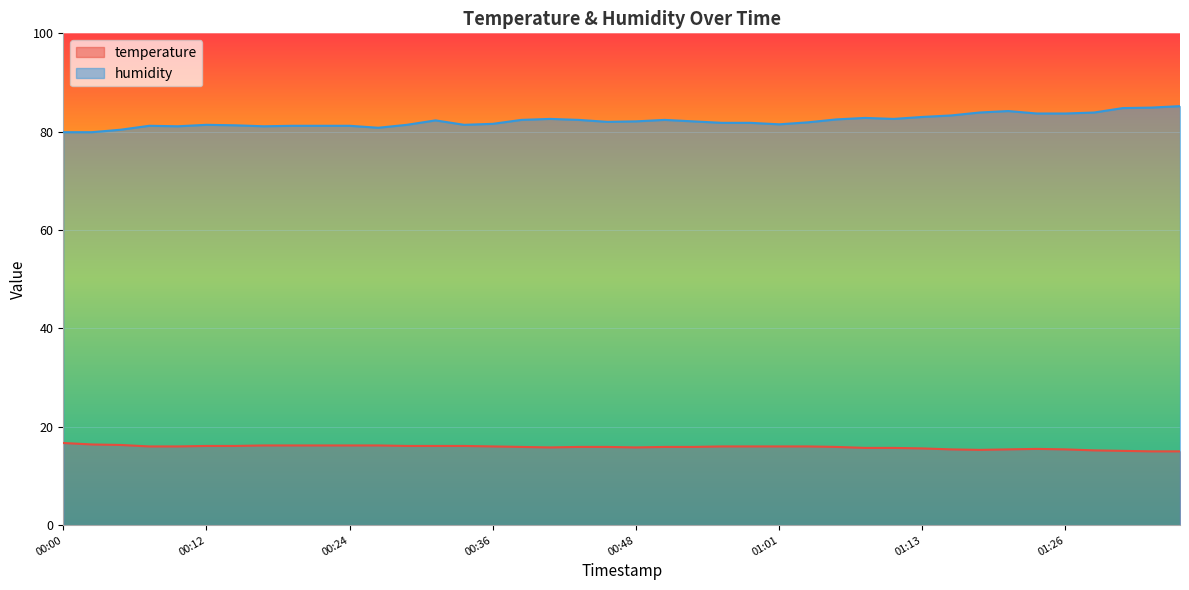

The value of temperature at 00:41 is 15.8. True or false?

True